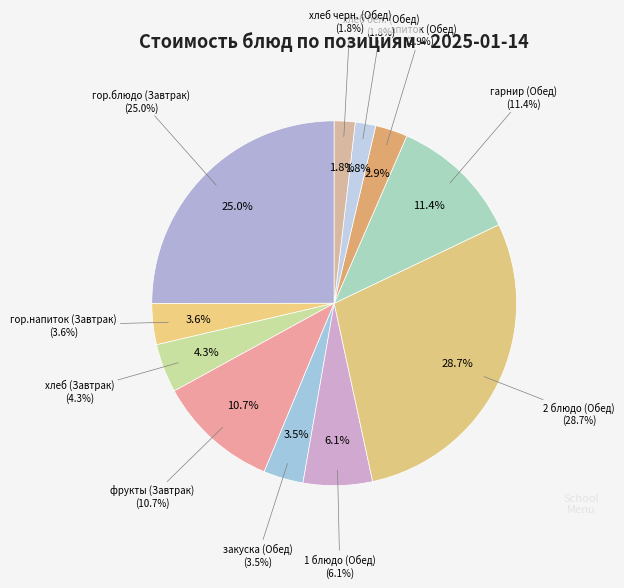

What is the ratio of the value at закуска (Обед) to the value at хлеб черн. (Обед)?

1.9